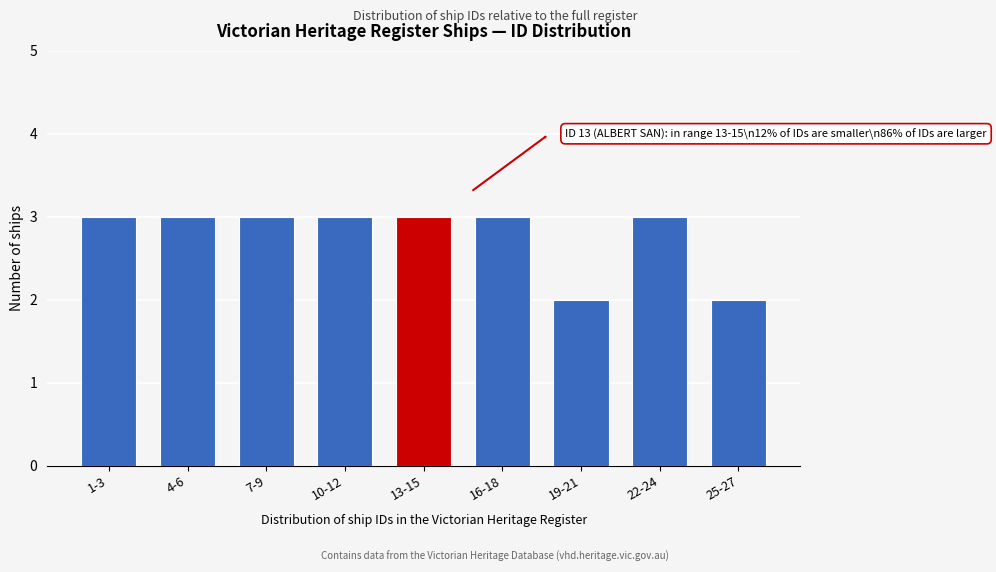

Reading right to left, extract all data points from this chart.

2	3	2	3	3	3	3	3	3